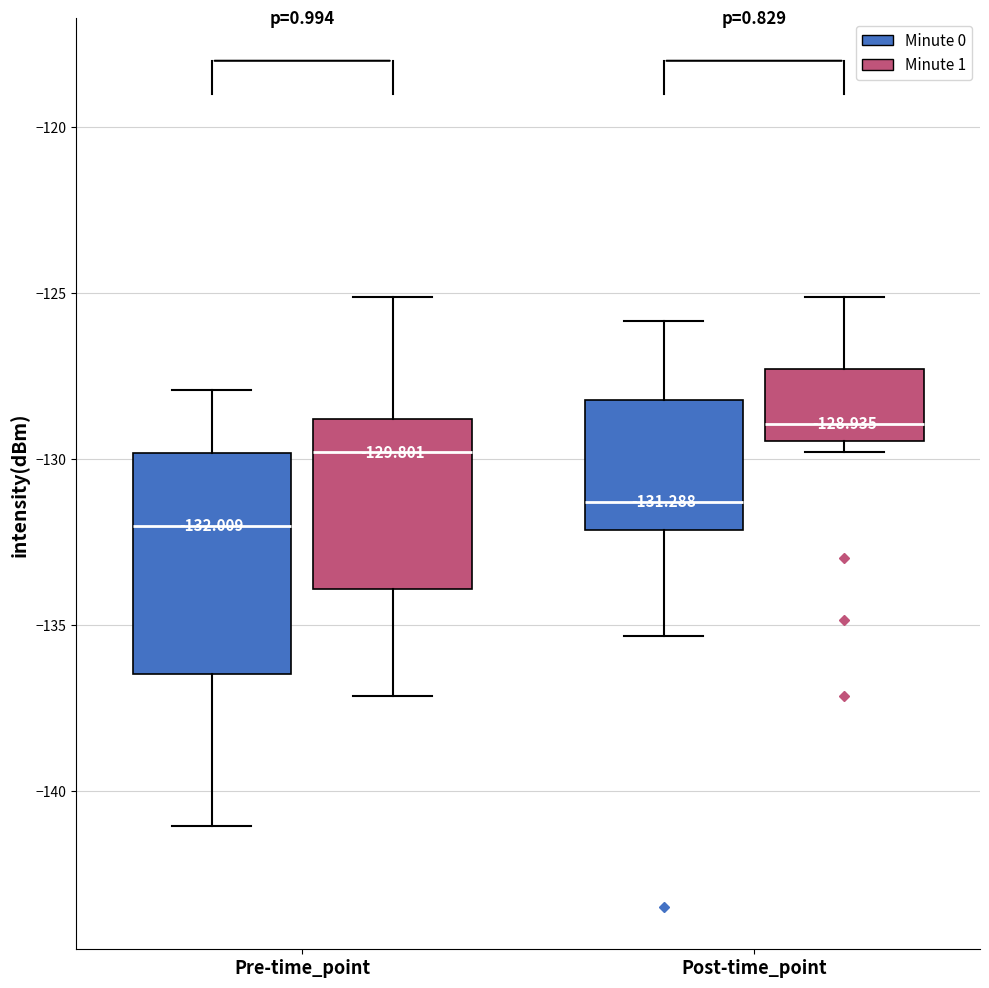

Which box's median line is the lowest?

Pre-time_point (Minute 0)